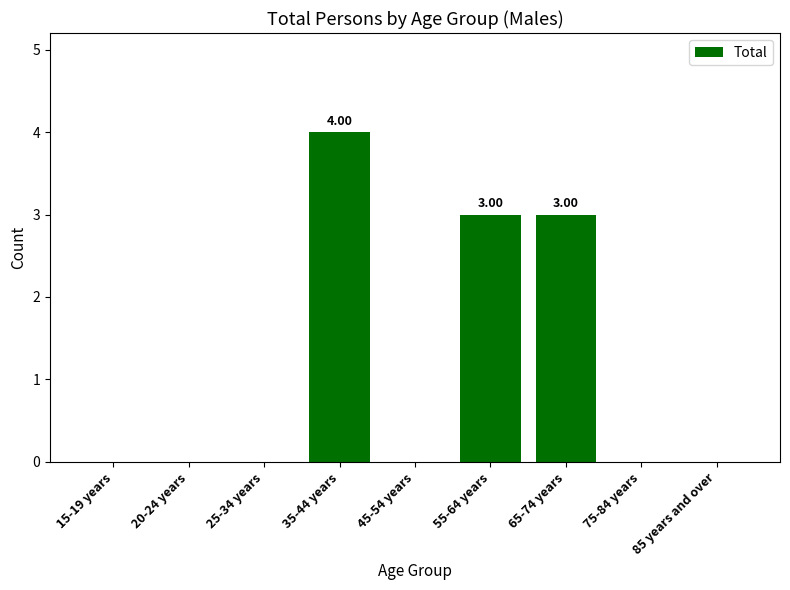

Between 65-74 years and 45-54 years, which is larger?

65-74 years